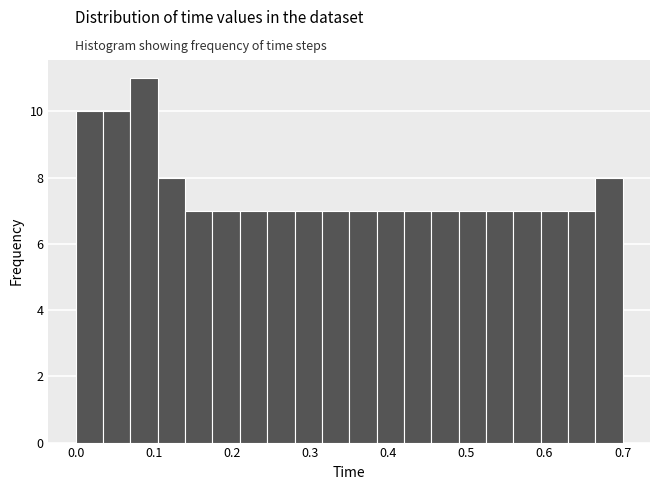

Read against the x-axis, roughly where is the centre of the tallest bar?

0.09